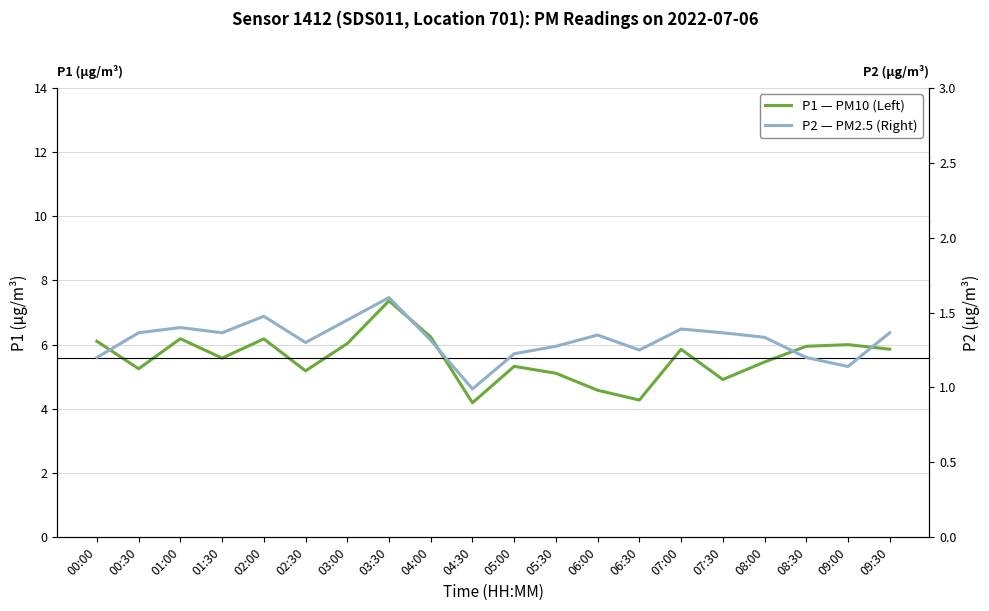

True or false: P1 — PM10 (Left) has more than 2 interior local peaks.

True